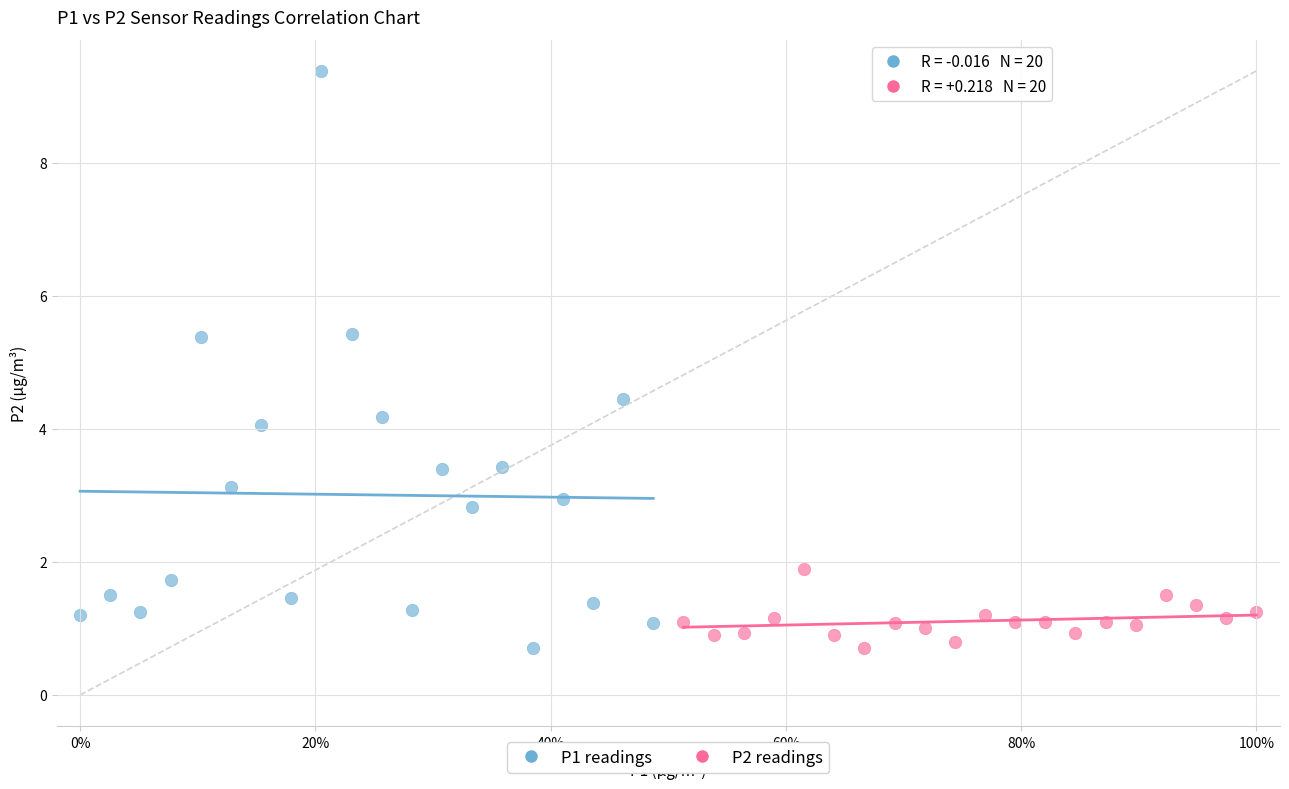

Which series reaches the maximum Y coordinate?

P1 readings